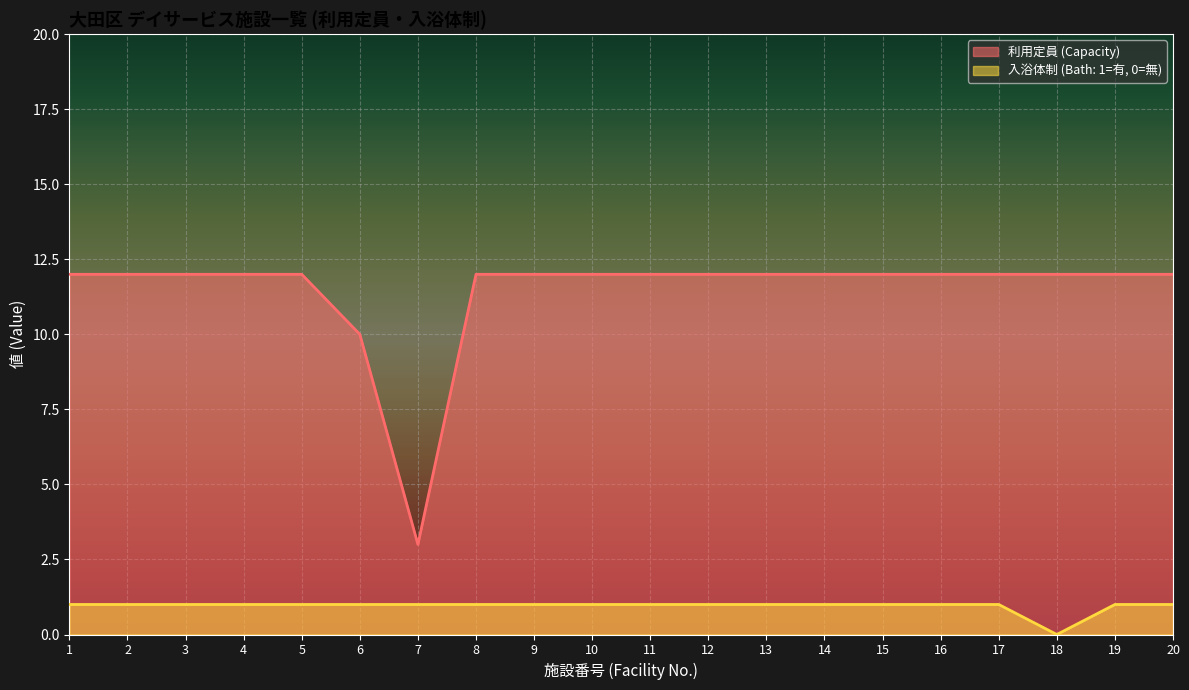

The 利用定員 (Capacity) series shows 12 at 8. True or false?

True